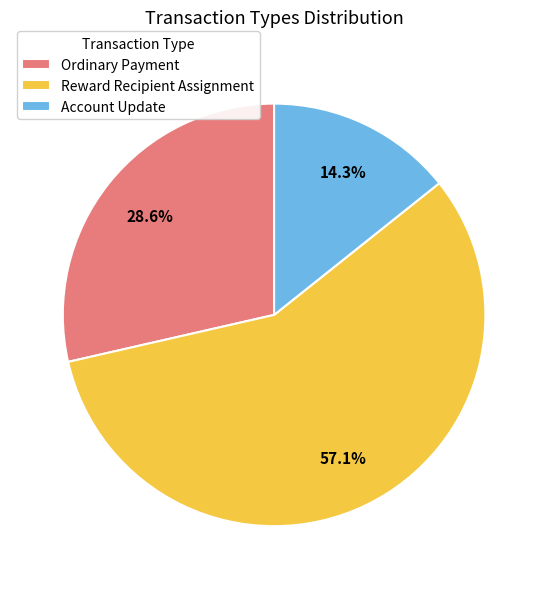

The Reward Recipient Assignment slice represents 51% of the pie. True or false?

False